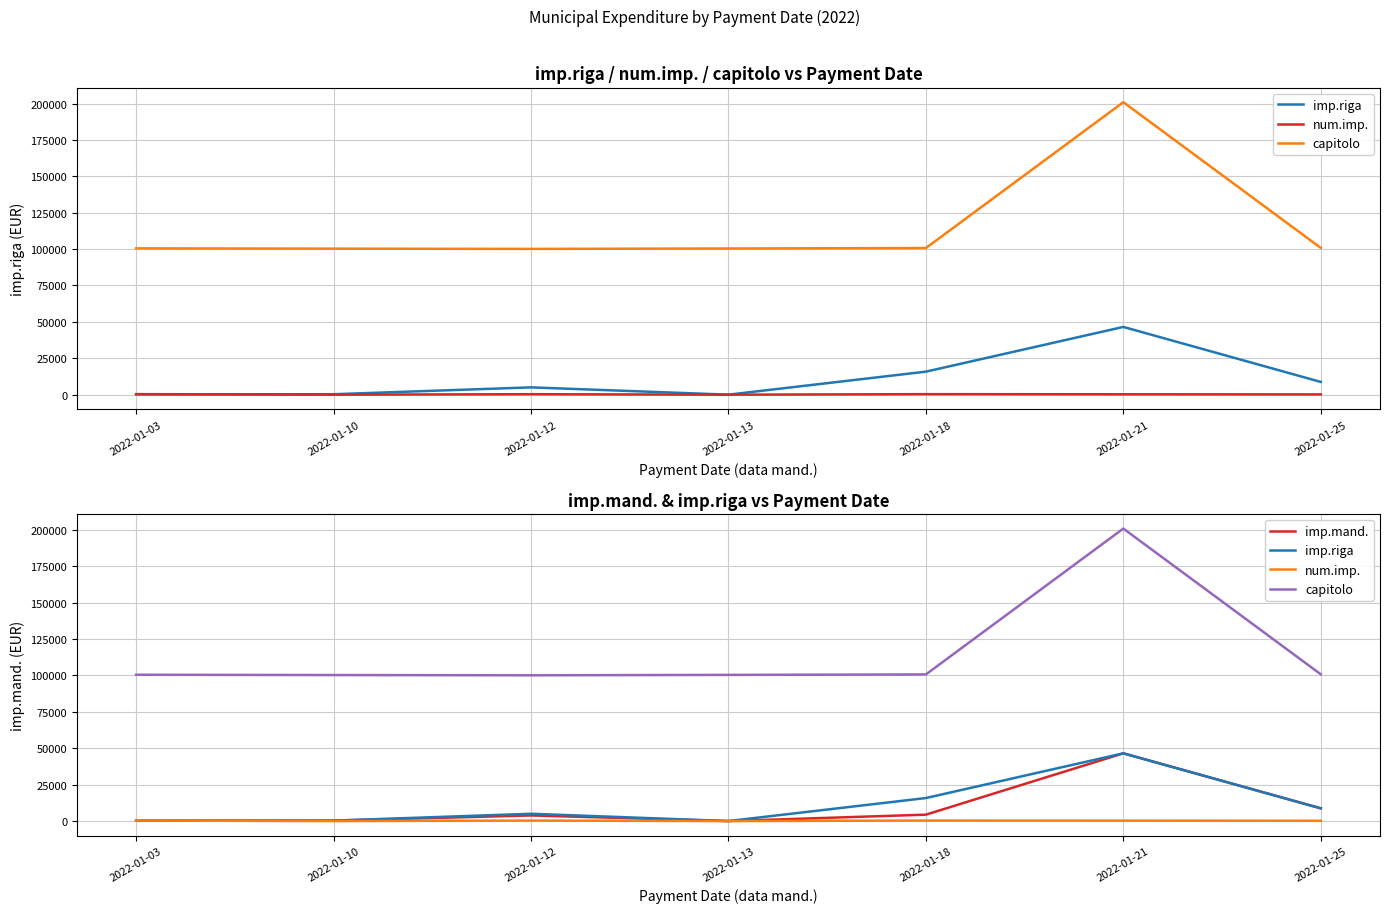

What are all the series names shown in the legend?

imp.riga, num.imp., capitolo, imp.mand.